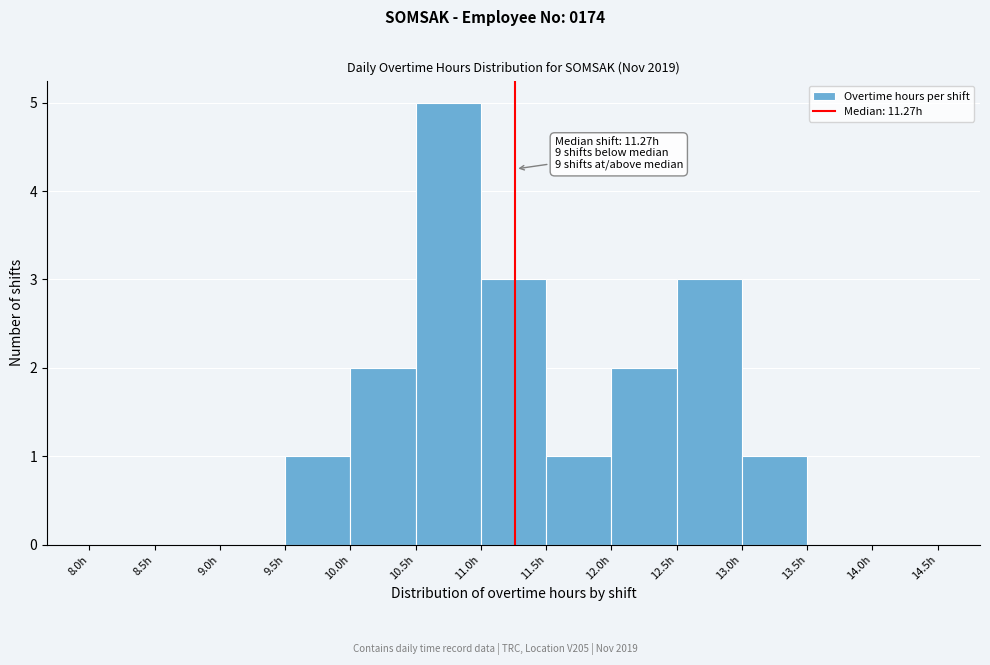

Over which range of the x-axis is the bar tallest?

10.5 to 11.0